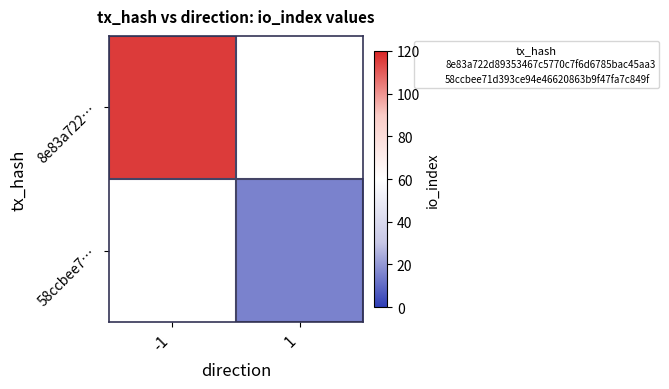

The value of 58ccbee7… at 1 is 15.0. True or false?

True